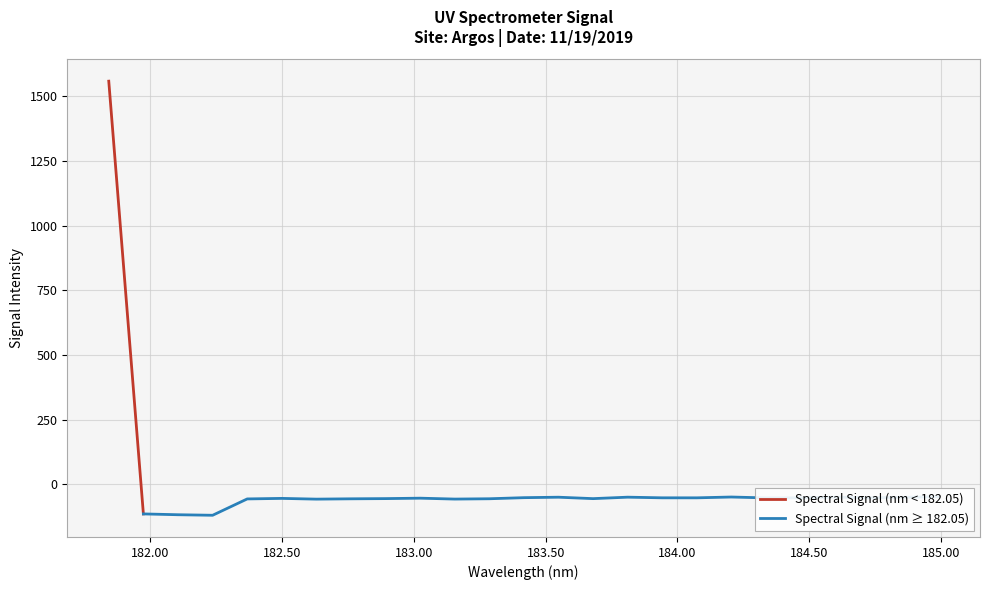

Is it true that the value at 184.0735234058 is -51.5?

True